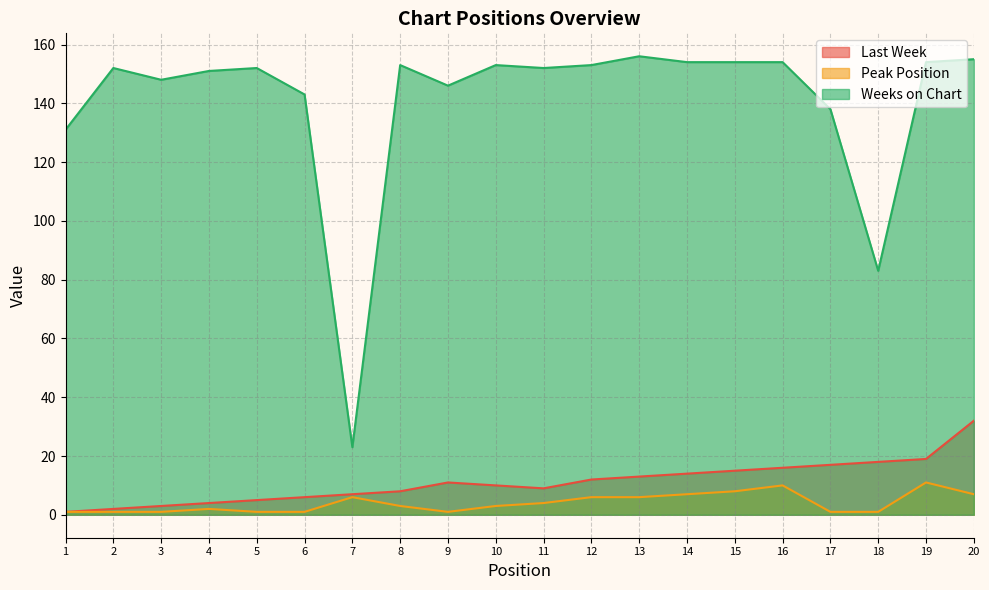

How many values in the Weeks on Chart series are below 152?

8